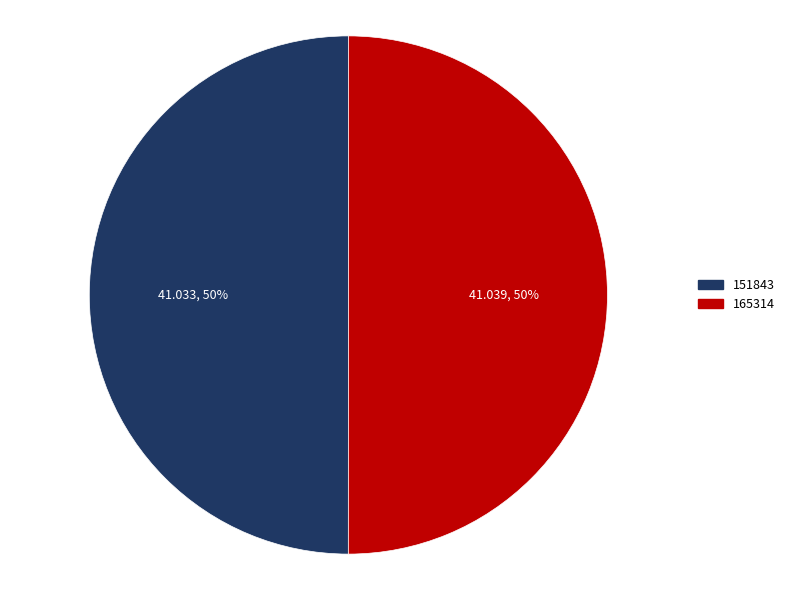

To the nearest percent, what is the combined percentage of 165314 and 151843?

100%